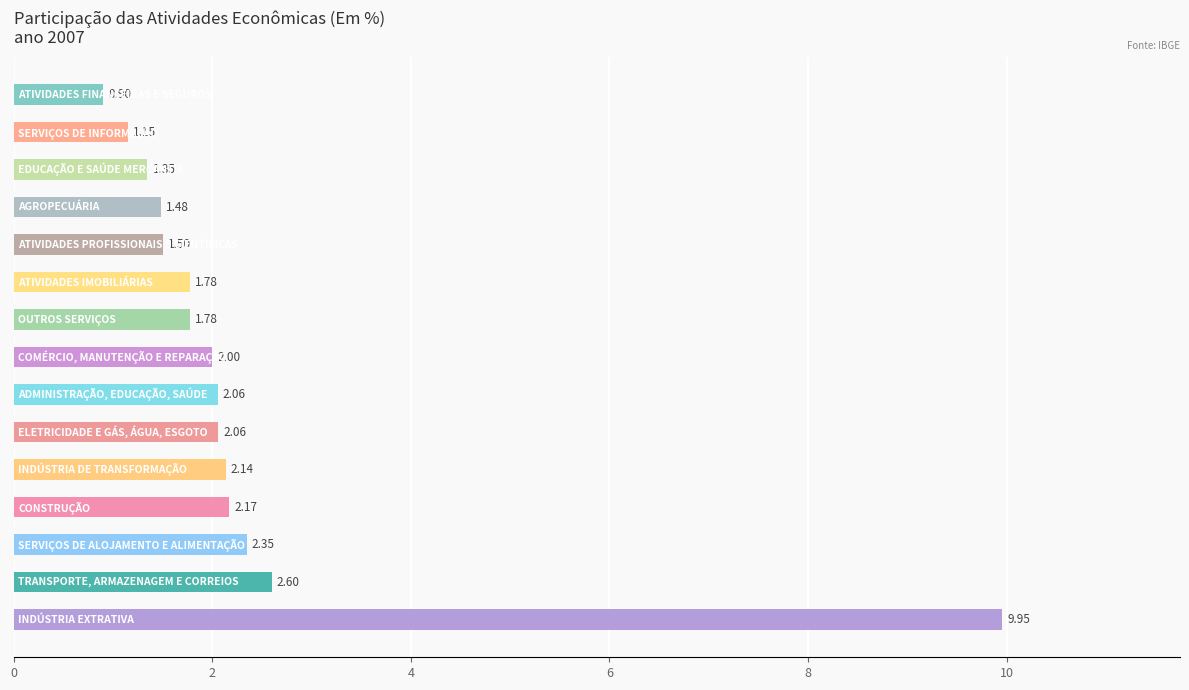

What is the sum of all values?

35.3